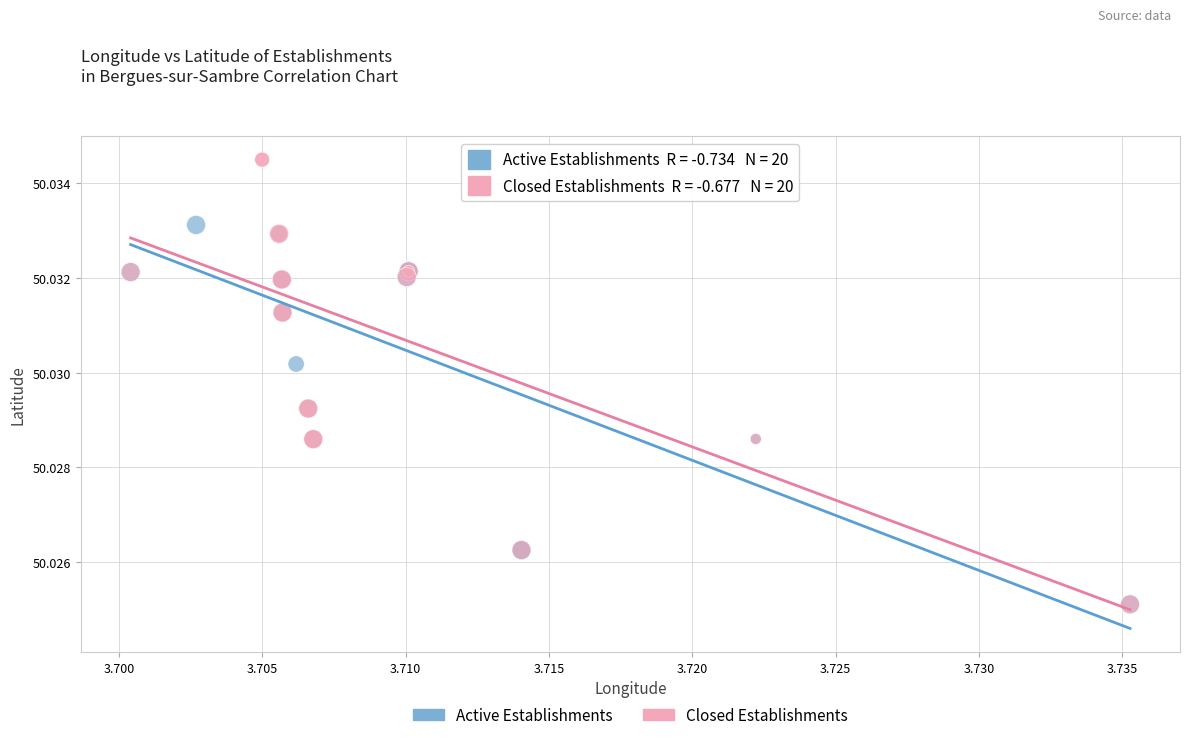

Which series has the largest Y range (max minus min)?

Closed Establishments